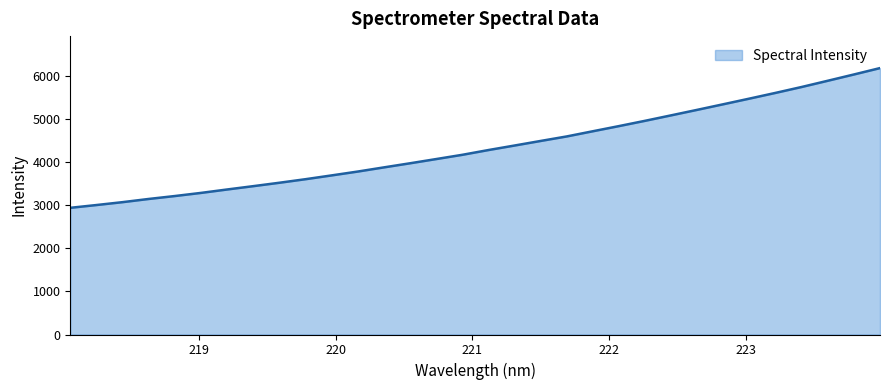

What is the average value?

4346.4